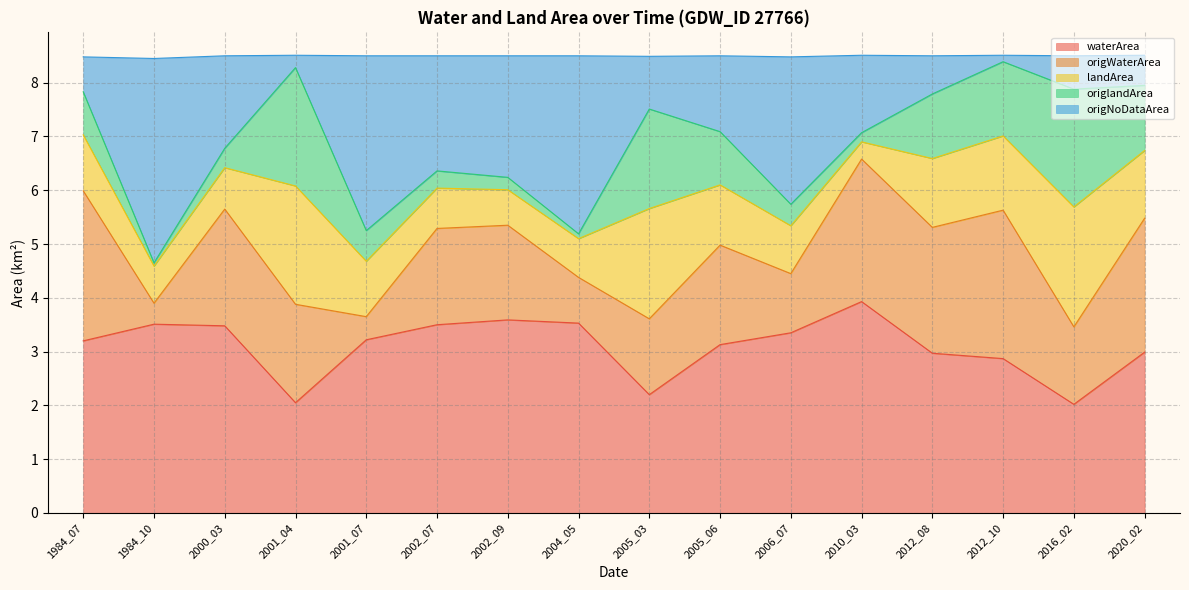

What is the approximate value of waterArea at 2020_02?

3.0